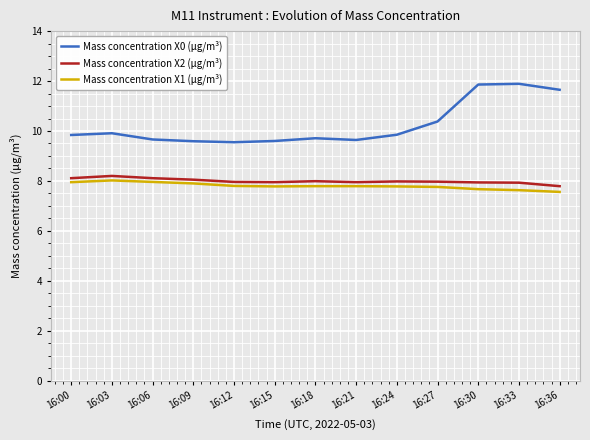

Which series has the largest total across all categories?

Mass concentration X0 (μg/m³)